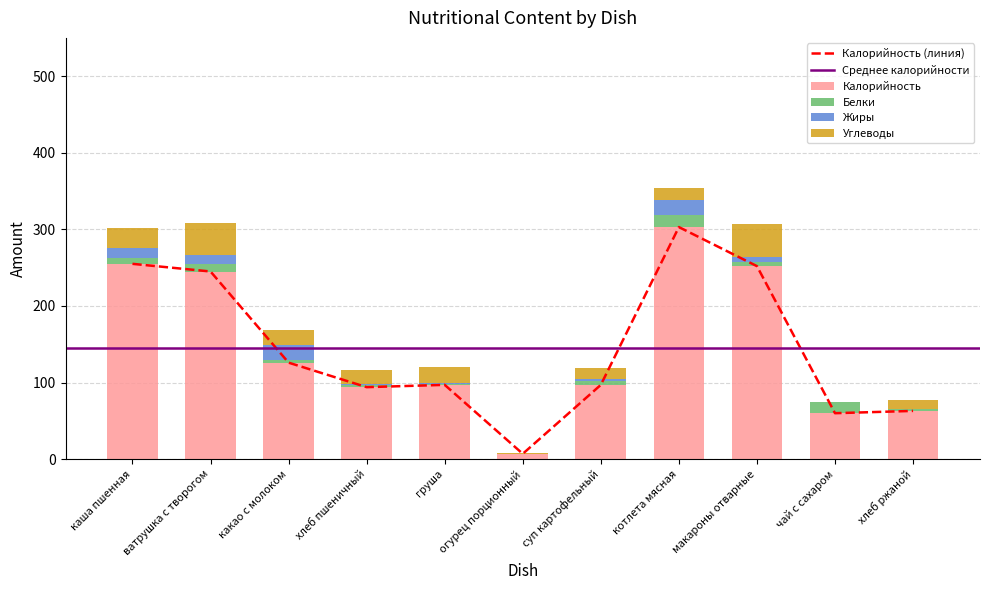

What is the difference between the highest and lowest values at макароны отварные?

246